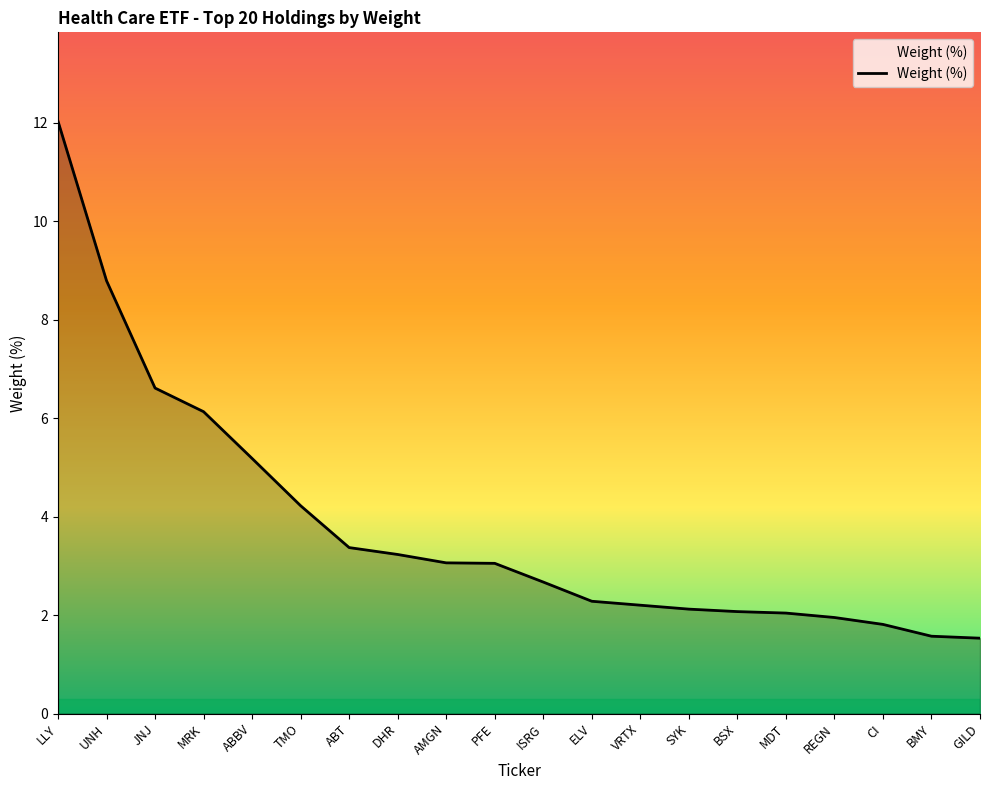

The chart shows a value of 7.1 at ABBV. True or false?

False